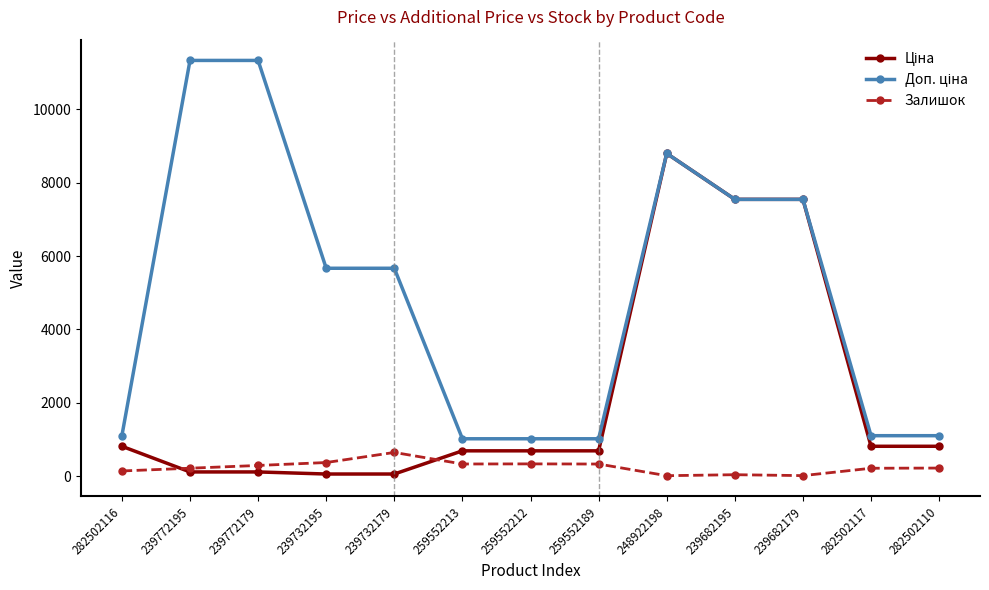

What is the total value across all series at 259552213?

2036.9